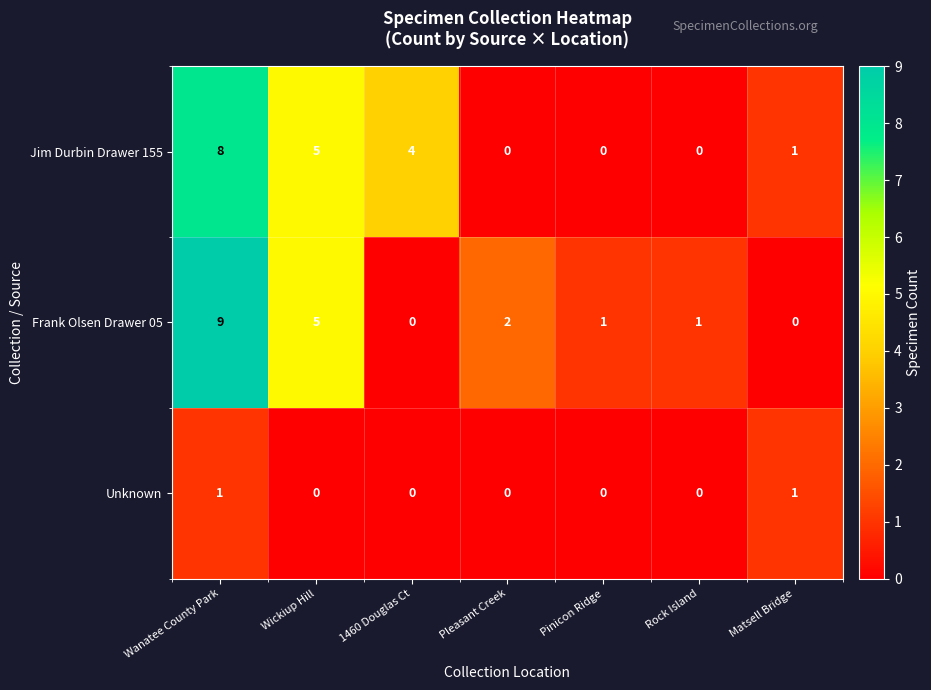

List the series in order of their peak value, lowest first.

Unknown, Jim Durbin Drawer 155, Frank Olsen Drawer 05